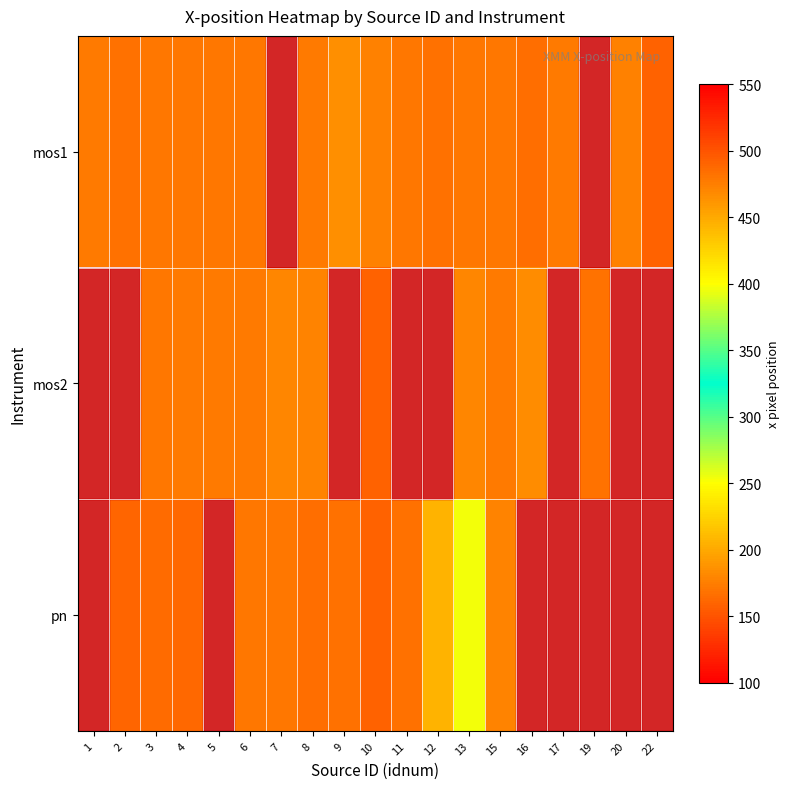

Which series changed the most between 4 and 15?

pn